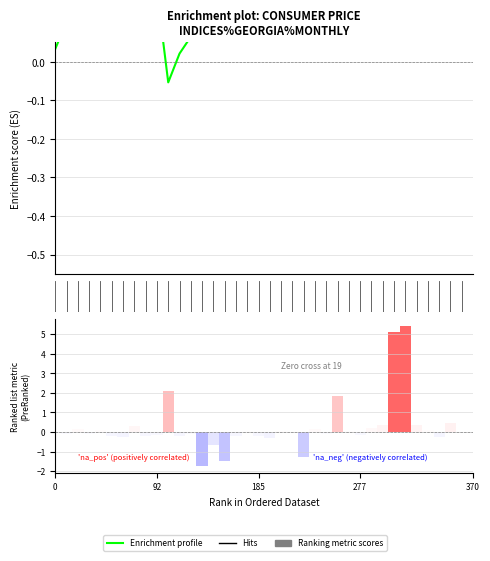

The value of Enrichment profile at 15 is 0.3. True or false?

False